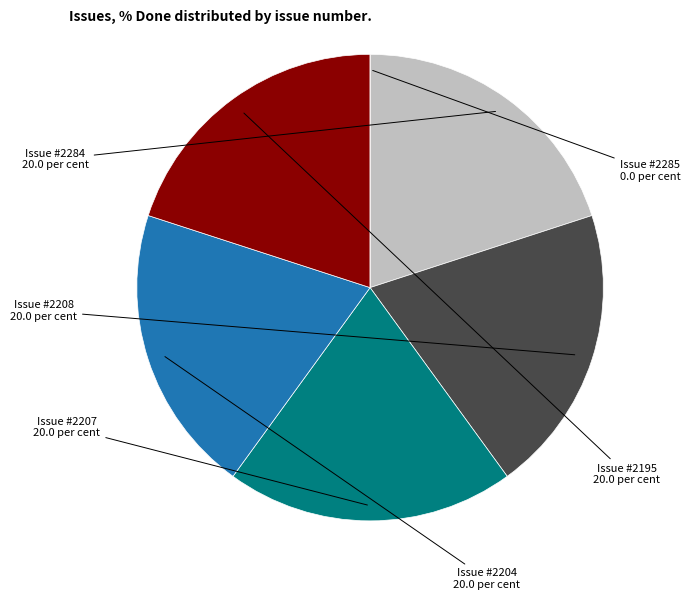

Is there any slice that represents more than half of the pie?

No